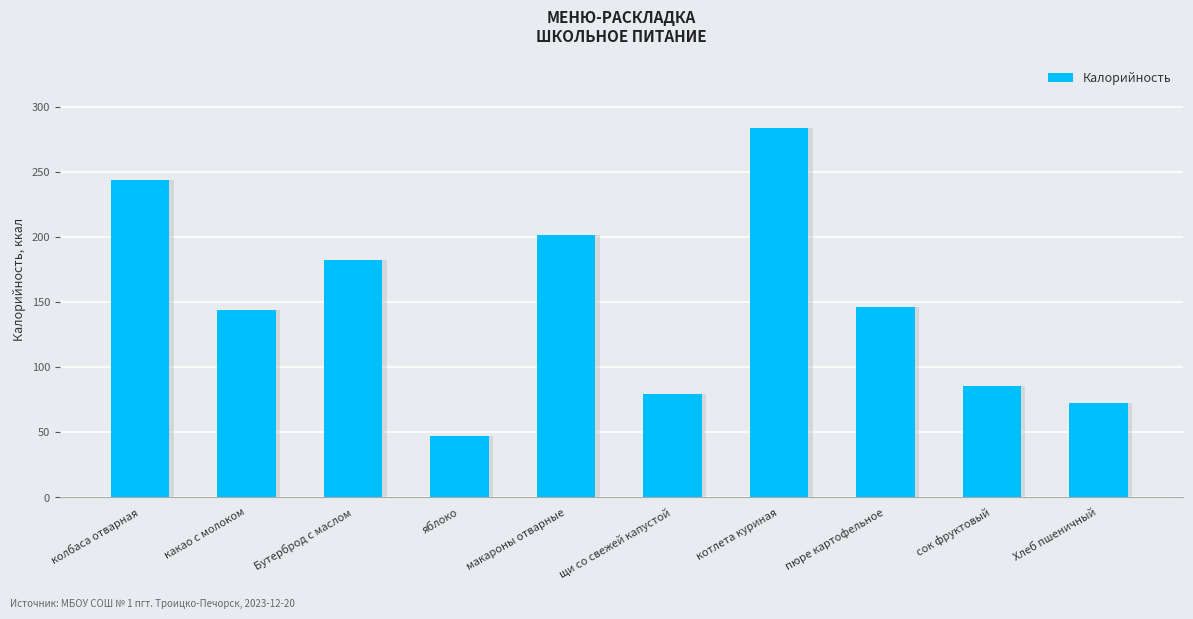

At which category does the chart reach its minimum across all series?

яблоко